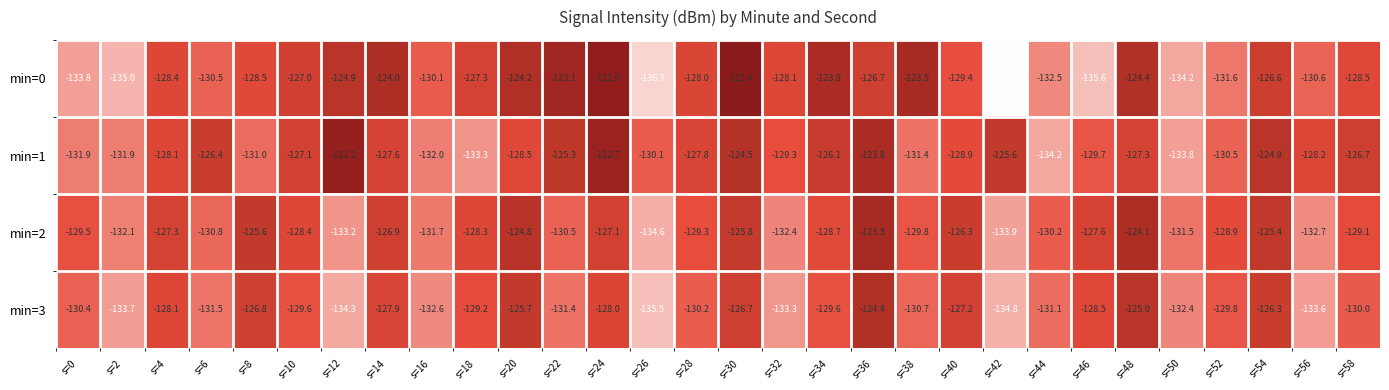

Which series changed the most between s=30 and s=54?

min=0